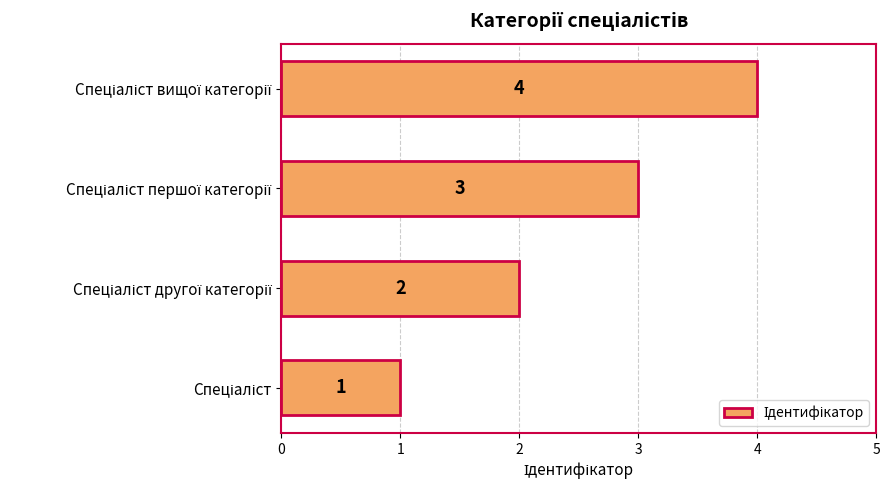

What is the difference between the maximum and minimum values?

3